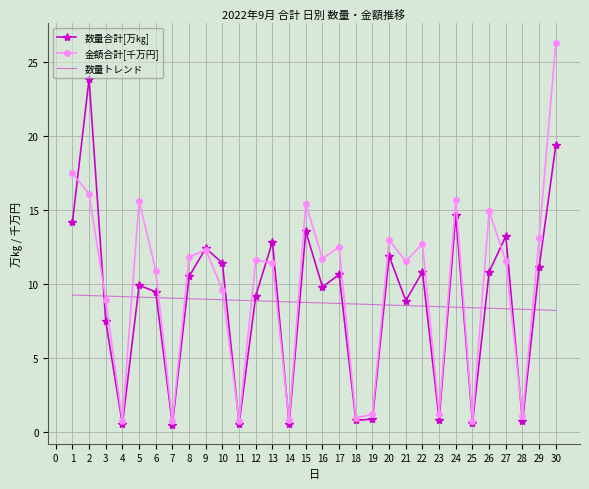

True or false: 数量合計[万㎏] and 数量トレンド cross at least once.

True